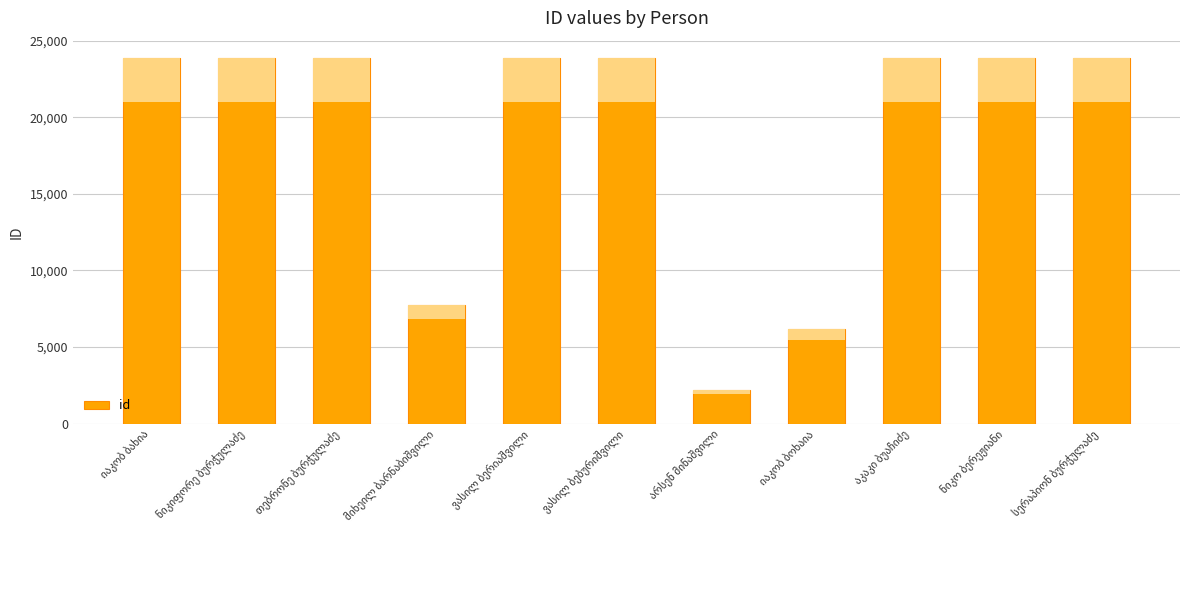

Which category has the highest value across all series?

ვასილ ბერიაშვილი